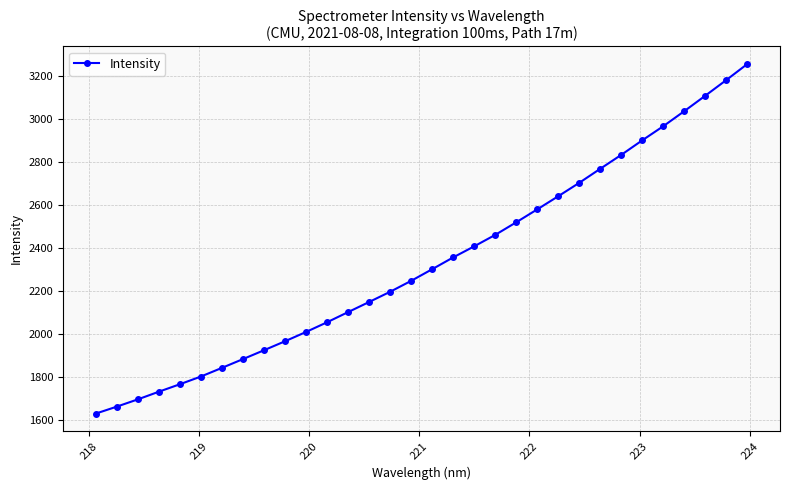

How many categories are shown in the chart?

32